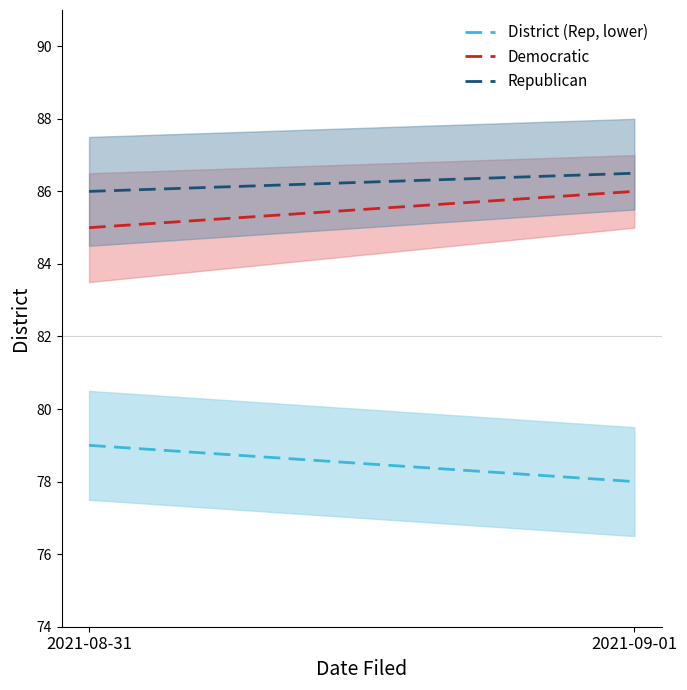

What is the average value of the Democratic series?

85.5